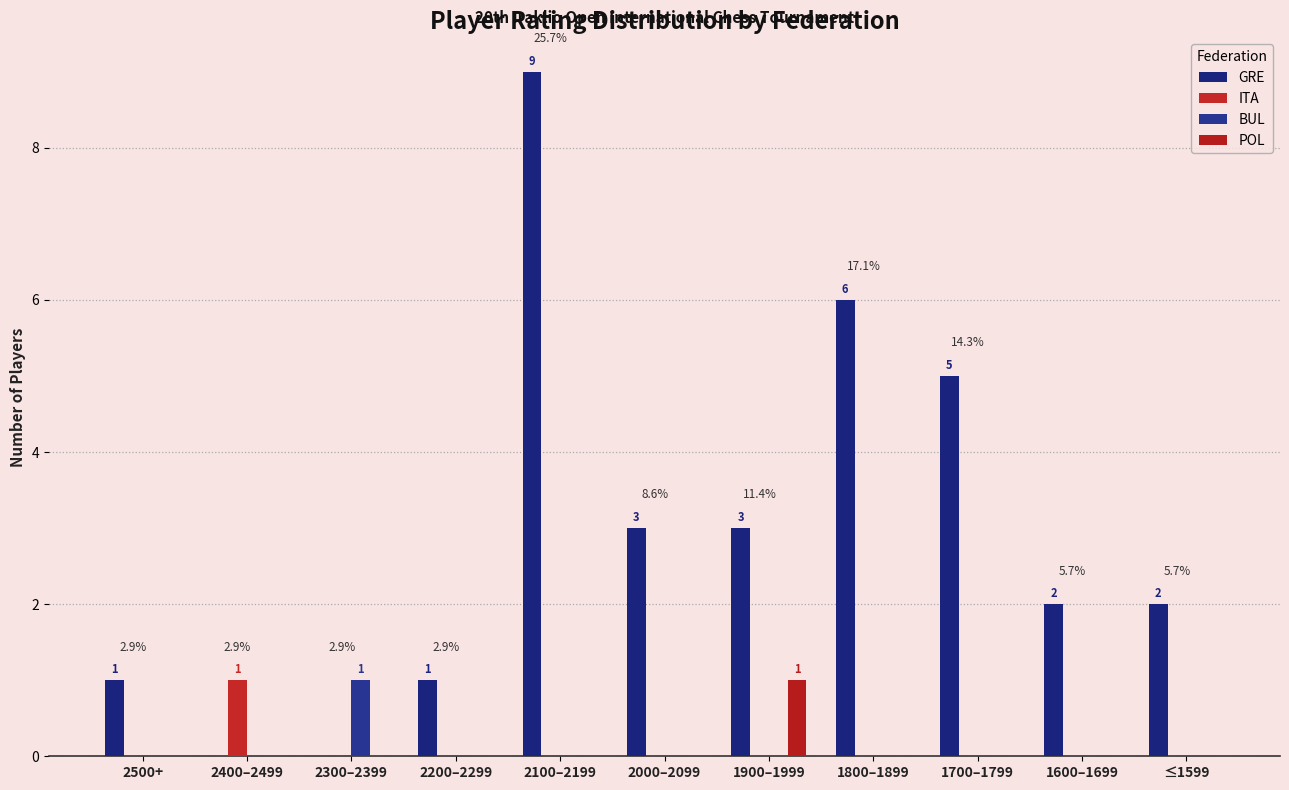

What is the label of the 11th bar from the right?

2500+